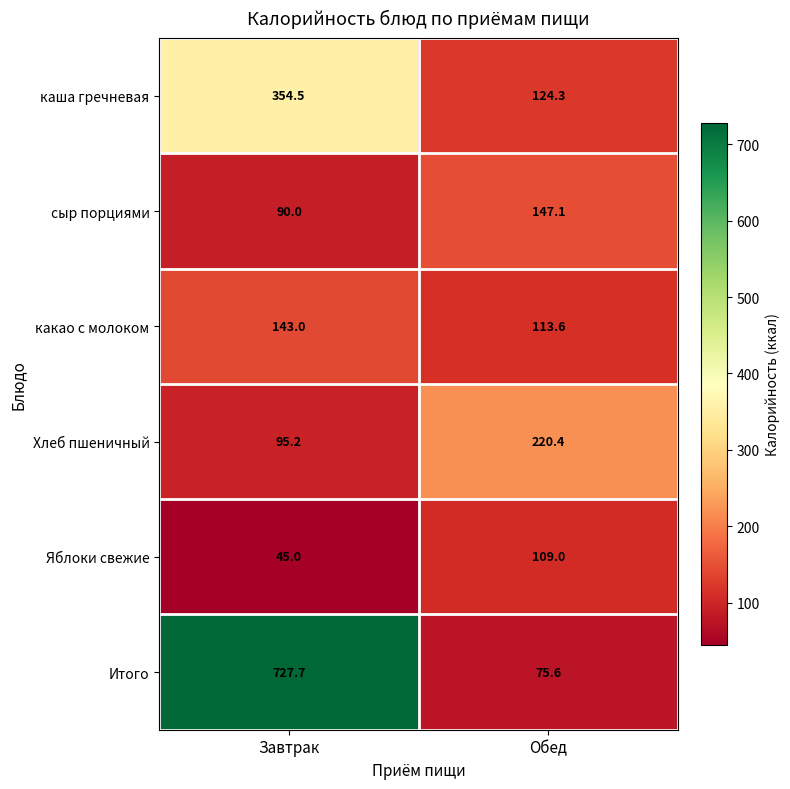

The каша гречневая series shows 354.5 at Завтрак. True or false?

True